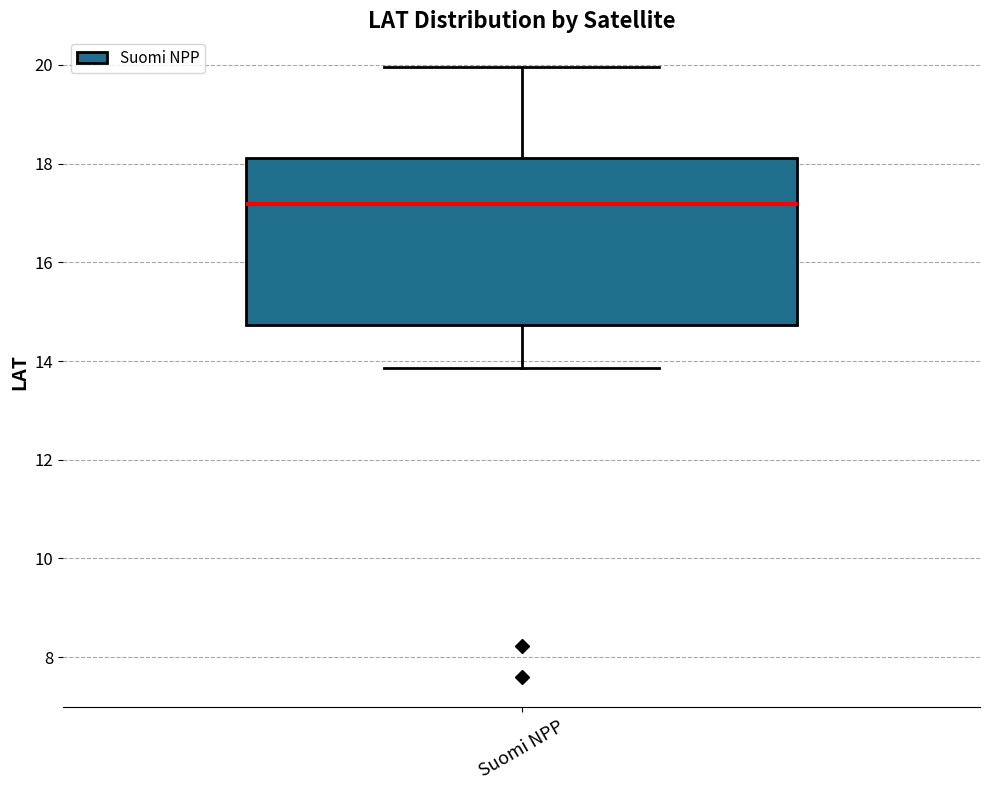

Where does the lower whisker of the box for Suomi NPP end on the y-axis? The values are not printed on the chart, so give them approximately, as read against the axis.

13.8